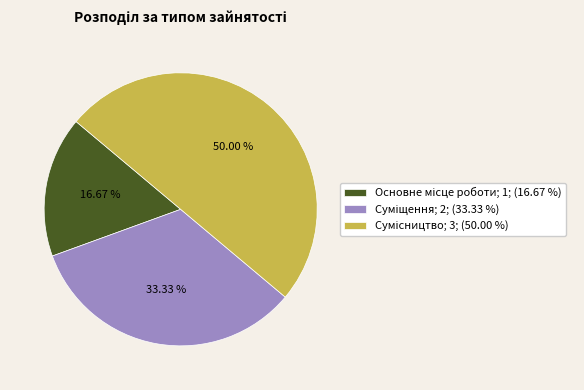

To the nearest percent, what is the difference between the Суміщення and Основне місце роботи slice percentages?

17%